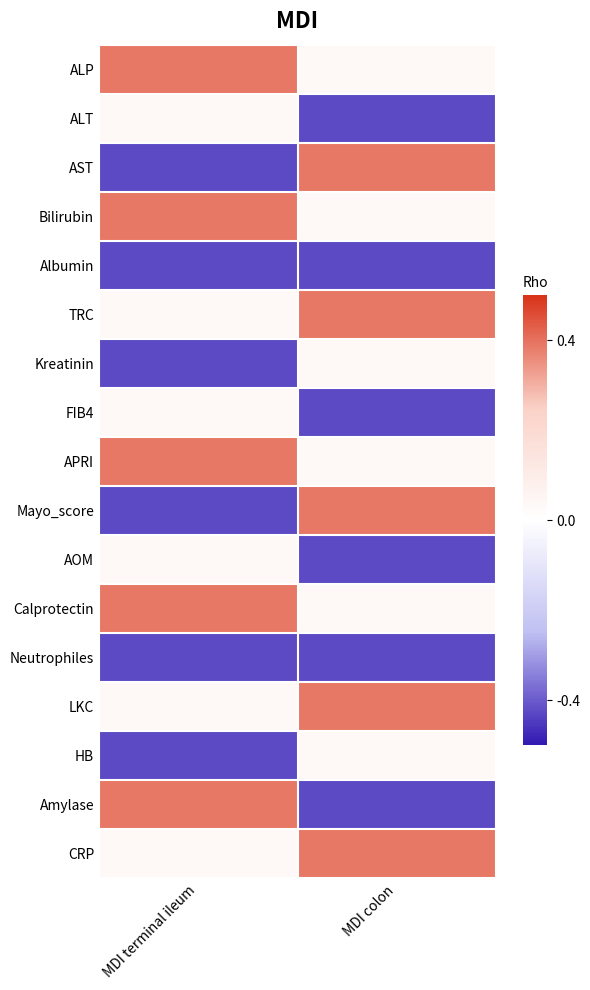

What is the total value across all series at MDI colon?

-0.4